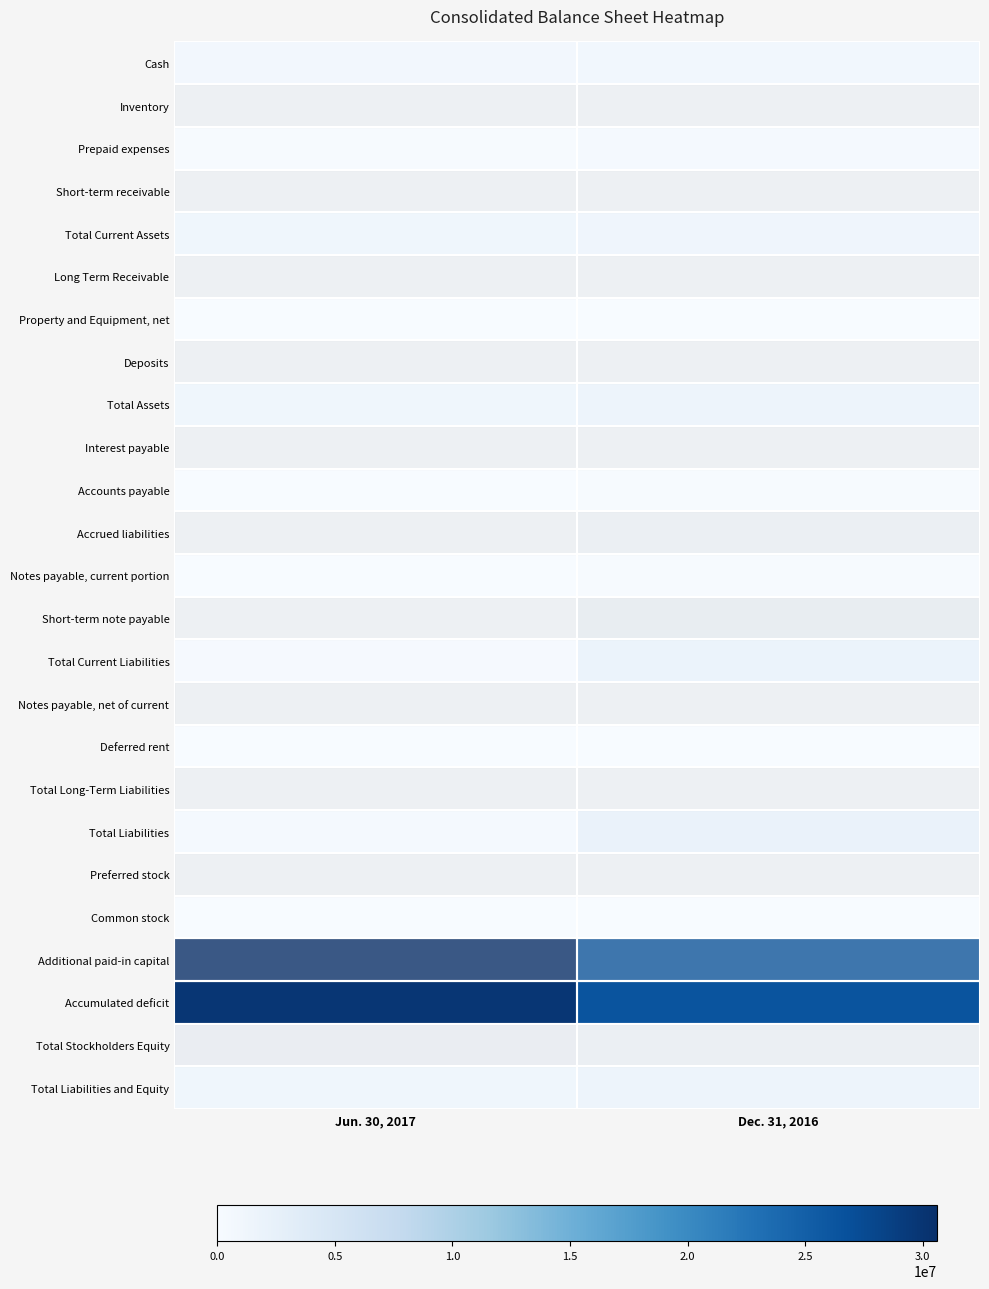

Reading left to right, what are all the values shown in this chart?

Cash: Jun. 30, 2017=748928	Dec. 31, 2016=892814
Inventory: Jun. 30, 2017=55978	Dec. 31, 2016=0
Prepaid expenses: Jun. 30, 2017=136706	Dec. 31, 2016=364822
Short-term receivable: Jun. 30, 2017=150000	Dec. 31, 2016=0
Total Current Assets: Jun. 30, 2017=1091612	Dec. 31, 2016=1257636
Long Term Receivable: Jun. 30, 2017=0	Dec. 31, 2016=150000
Property and Equipment, net: Jun. 30, 2017=95159	Dec. 31, 2016=97590
Deposits: Jun. 30, 2017=2751	Dec. 31, 2016=2751
Total Assets: Jun. 30, 2017=1189522	Dec. 31, 2016=1507977
Interest payable: Jun. 30, 2017=69222	Dec. 31, 2016=69222
Accounts payable: Jun. 30, 2017=102097	Dec. 31, 2016=225725
Accrued liabilities: Jun. 30, 2017=90000	Dec. 31, 2016=459800
Notes payable, current portion: Jun. 30, 2017=61131	Dec. 31, 2016=126086
Short-term note payable: Jun. 30, 2017=0	Dec. 31, 2016=970240
Total Current Liabilities: Jun. 30, 2017=322450	Dec. 31, 2016=1851073
Notes payable, net of current: Jun. 30, 2017=71681	Dec. 31, 2016=103742
Deferred rent: Jun. 30, 2017=1179	Dec. 31, 2016=1179
Total Long-Term Liabilities: Jun. 30, 2017=72860	Dec. 31, 2016=104921
Total Liabilities: Jun. 30, 2017=395310	Dec. 31, 2016=1955994
Preferred stock: Jun. 30, 2017=13	Dec. 31, 2016=0
Common stock: Jun. 30, 2017=17967	Dec. 31, 2016=14855
Additional paid-in capital: Jun. 30, 2017=30611396	Dec. 31, 2016=25898054
Accumulated deficit: Jun. 30, 2017=29835164	Dec. 31, 2016=26360926
Total Stockholders Equity: Jun. 30, 2017=794212	Dec. 31, 2016=448017
Total Liabilities and Equity: Jun. 30, 2017=1189522	Dec. 31, 2016=1507977